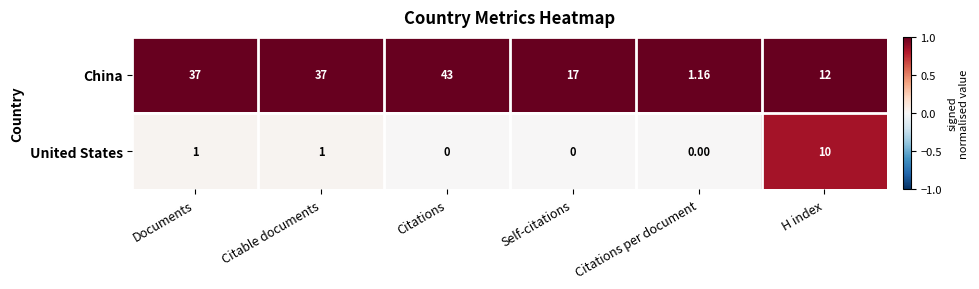

Which series has the largest total across all categories?

China